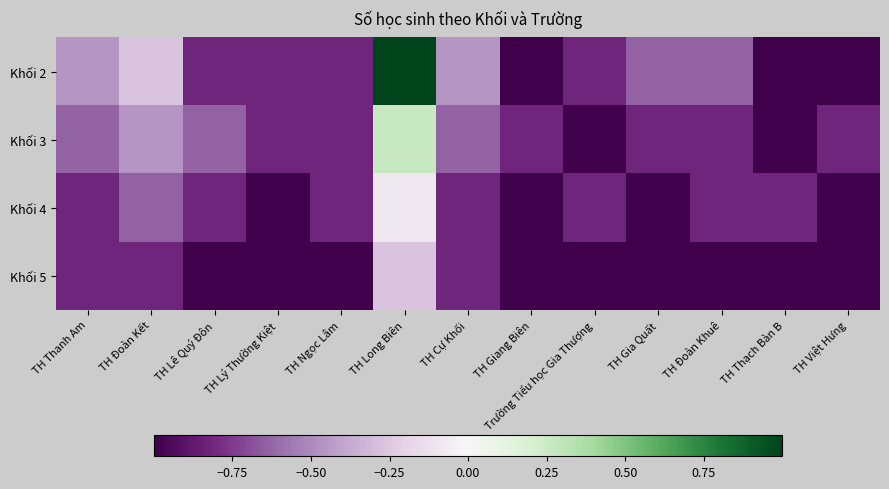

What is the smallest value displayed?

-1.0